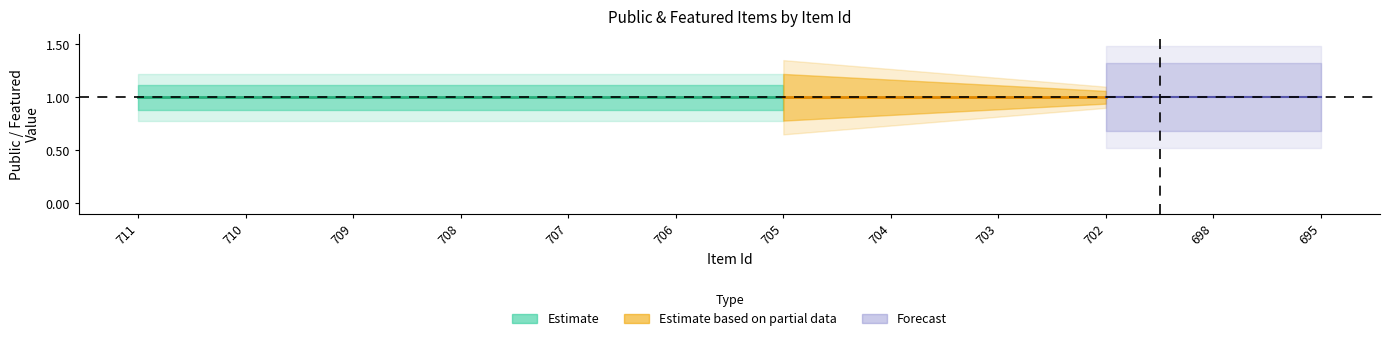

List the labels in order of featured value, largest first.

695, 711, 710, 709, 708, 707, 706, 705, 704, 703, 702, 698